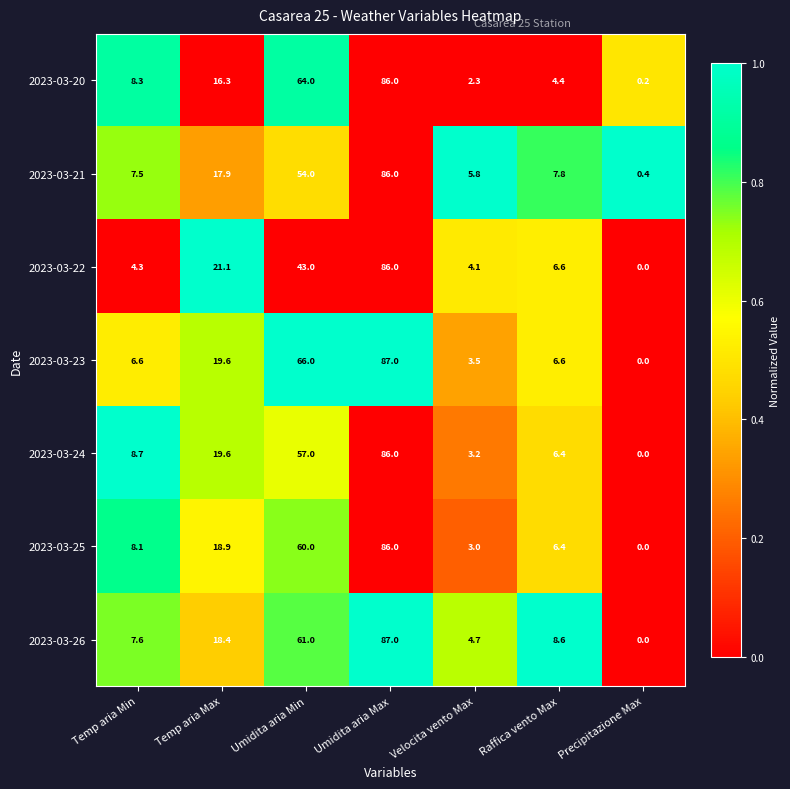

Where does the 2023-03-21 series first go above 7?

Temp aria Min